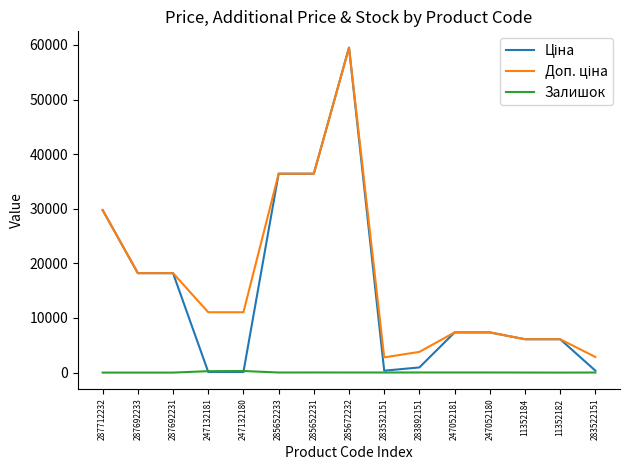

At which category is the sum across all series the highest?

285672232